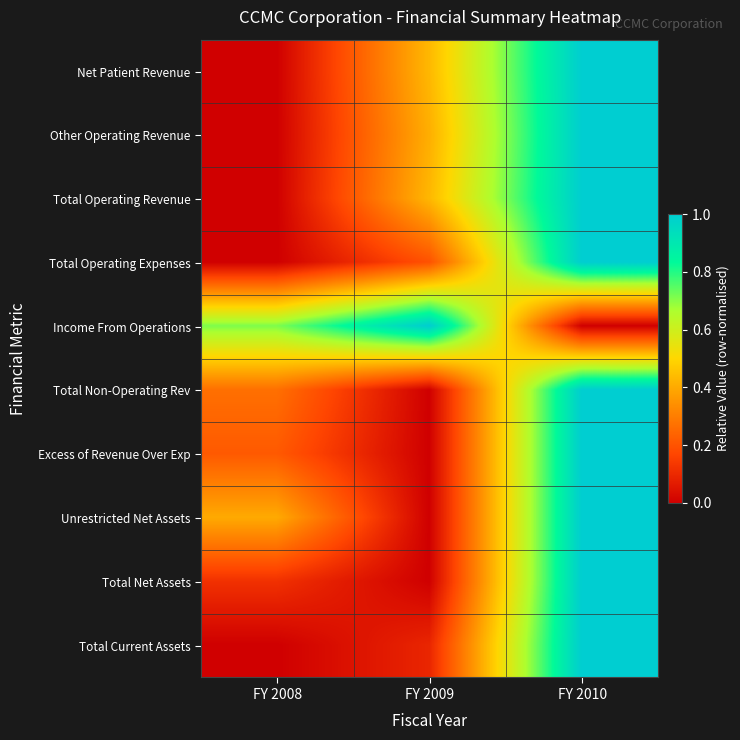

What is the total value across all series at FY 2008?

1.7